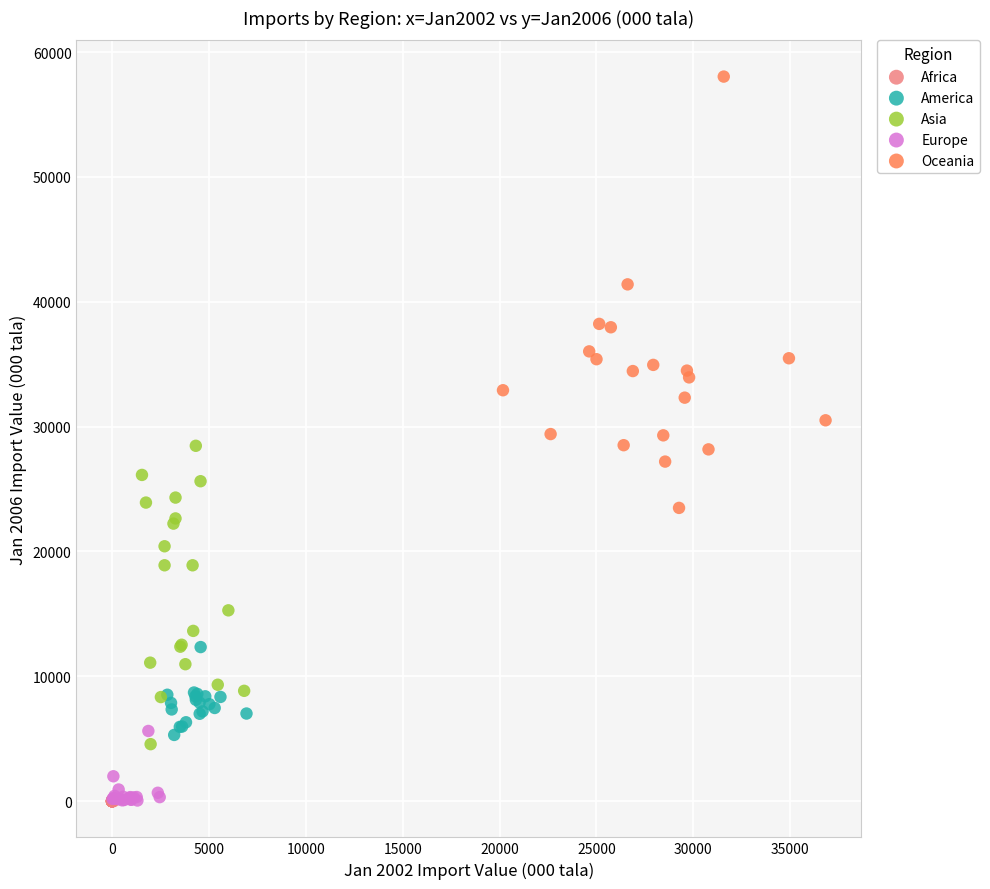

What are all the series names shown in the legend?

Africa, America, Asia, Europe, Oceania